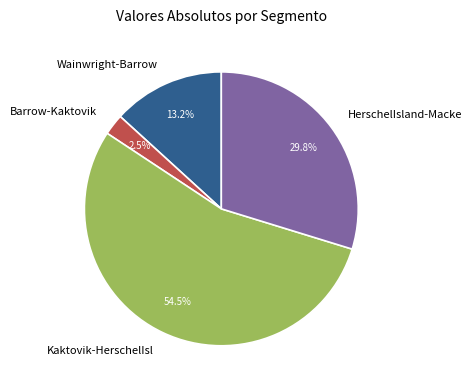

What is the ratio of the value at Wainwright-Barrow to the value at HerschelIsland-Macke?

0.4